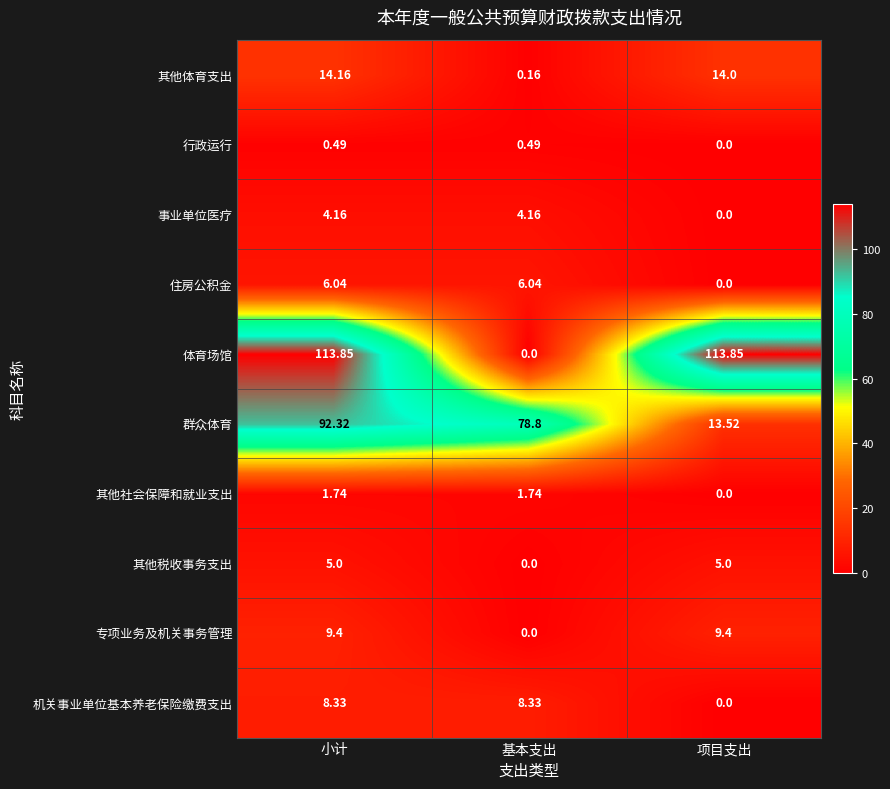

Which series has the largest total across all categories?

体育场馆